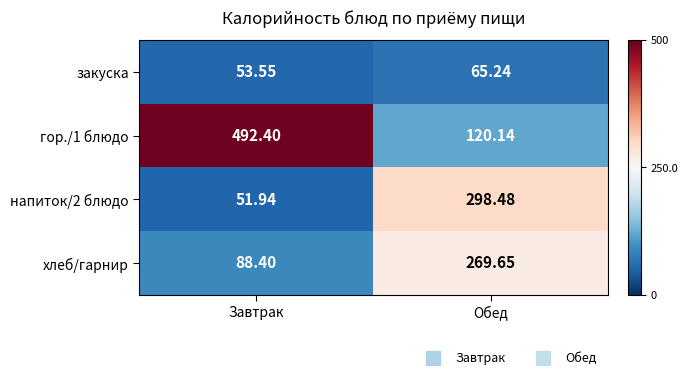

Which series has the largest range (max minus min)?

гор./1 блюдо